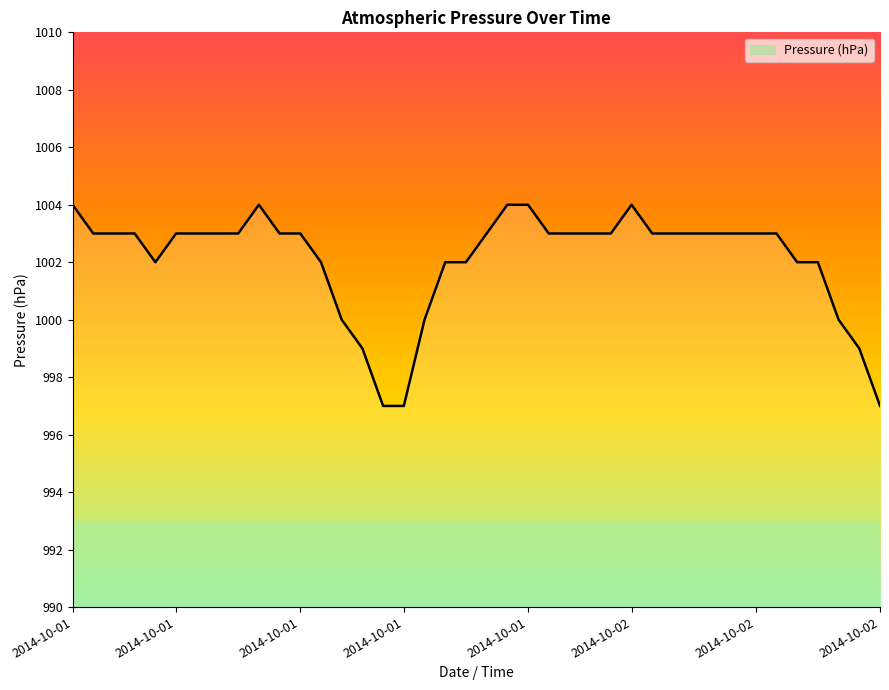

What is the difference between the maximum and minimum values?

7